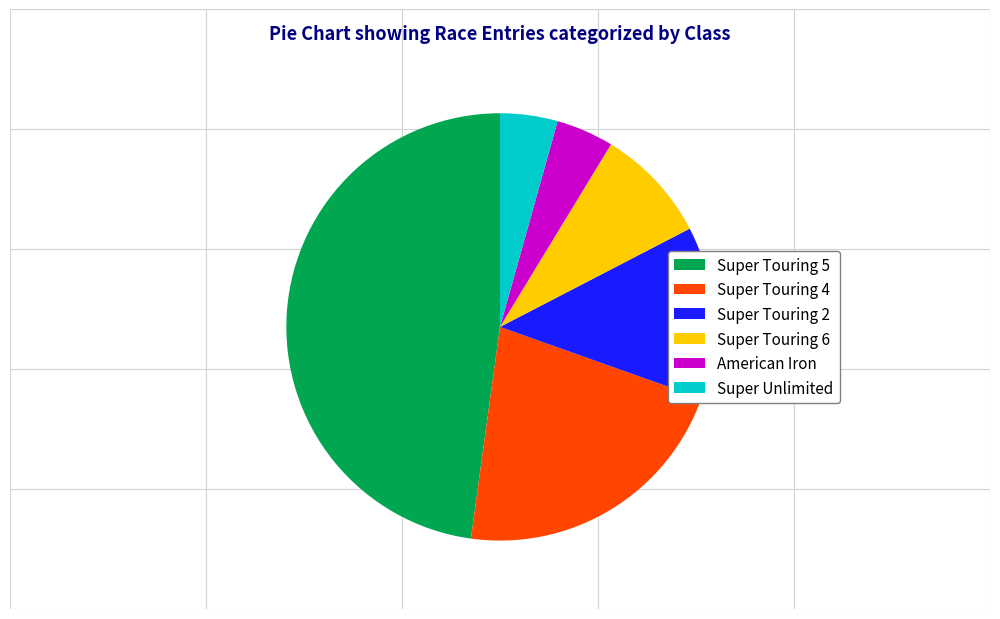

Which category has the biggest portion of the pie?

Super Touring 5